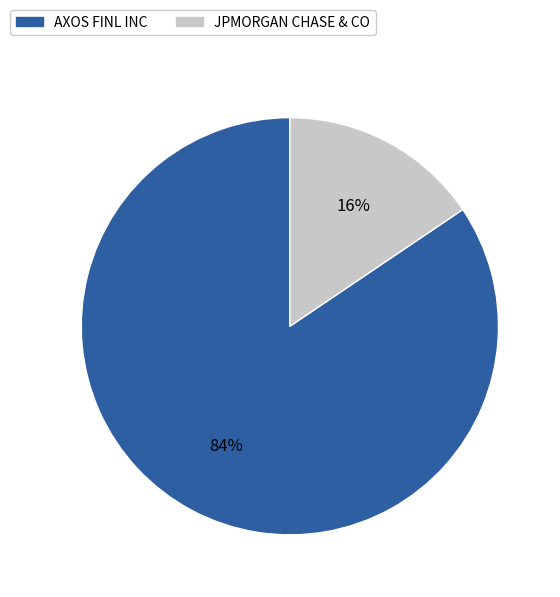

Which category has the biggest portion of the pie?

AXOS FINL INC